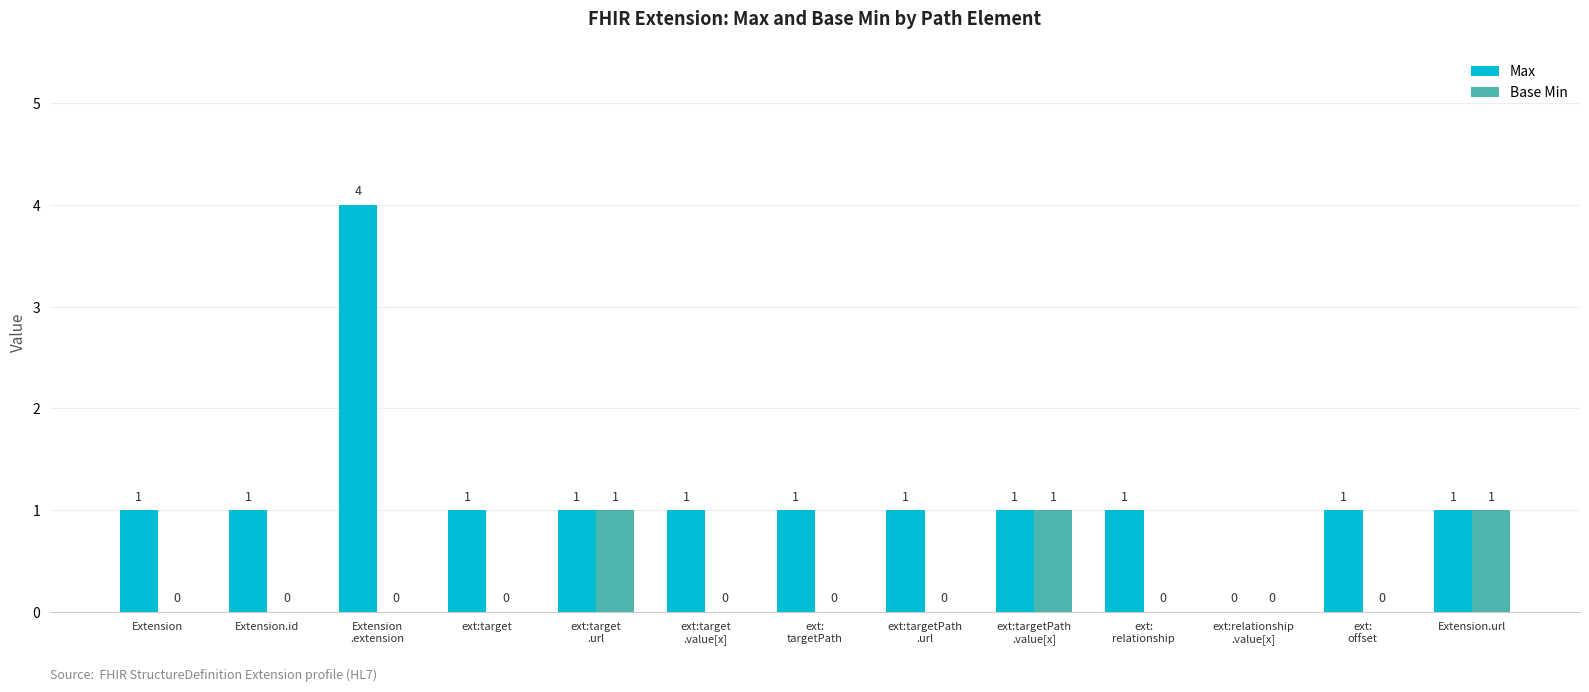

What is the sum of all Max values?

15